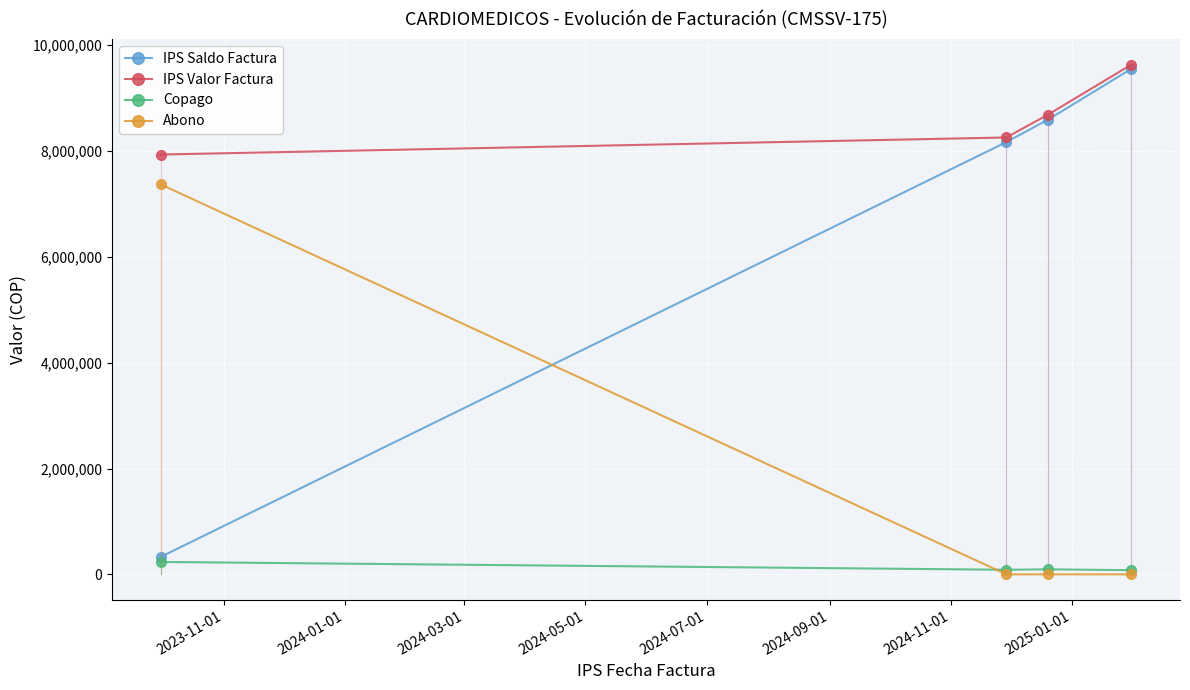

List the series in order of their overall mean, lowest first.

Copago, Abono, IPS Saldo Factura, IPS Valor Factura